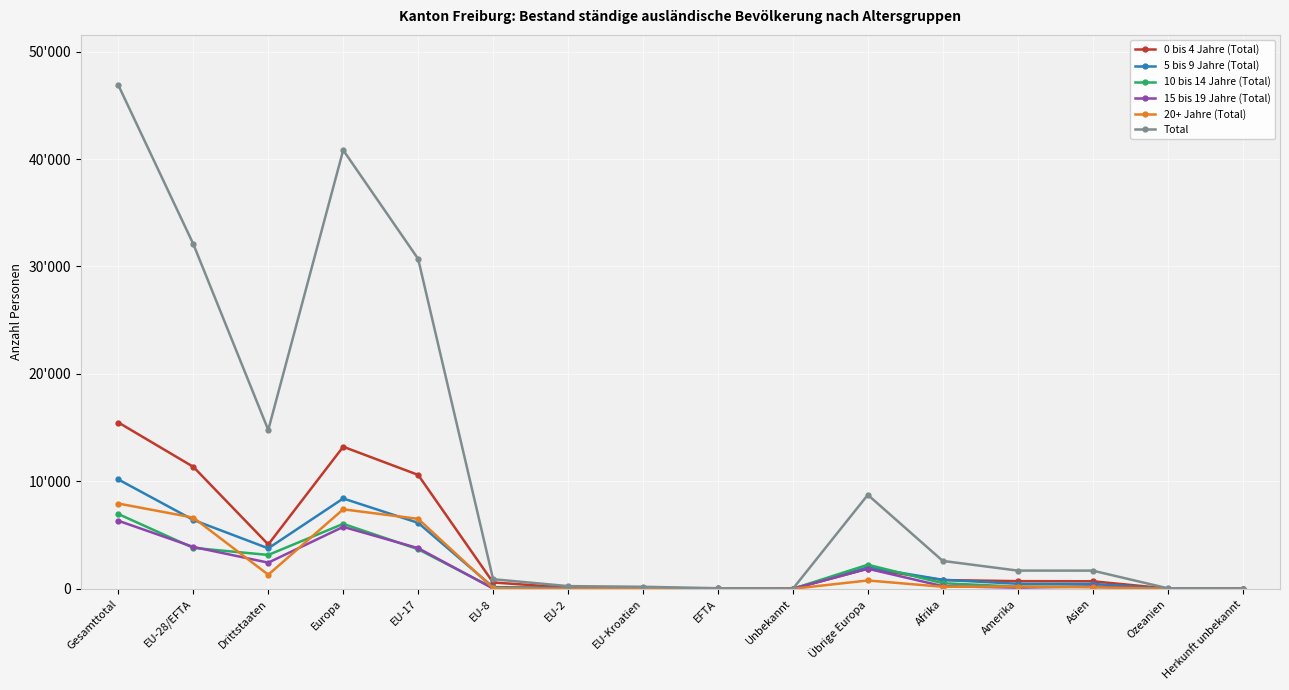

Rank the categories by 5 bis 9 Jahre (Total) value from lowest to highest.

Unbekannt, Herkunft unbekannt, EFTA, Ozeanien, EU-Kroatien, EU-2, EU-8, Asien, Amerika, Afrika, Übrige Europa, Drittstaaten, EU-17, EU-28/EFTA, Europa, Gesamttotal